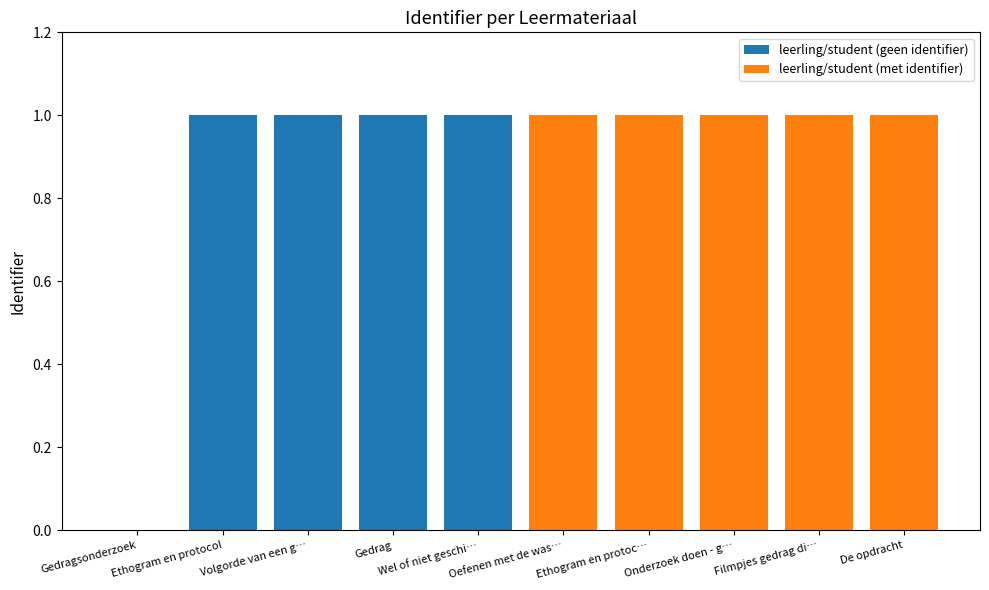

What is the maximum value shown in the chart?

1